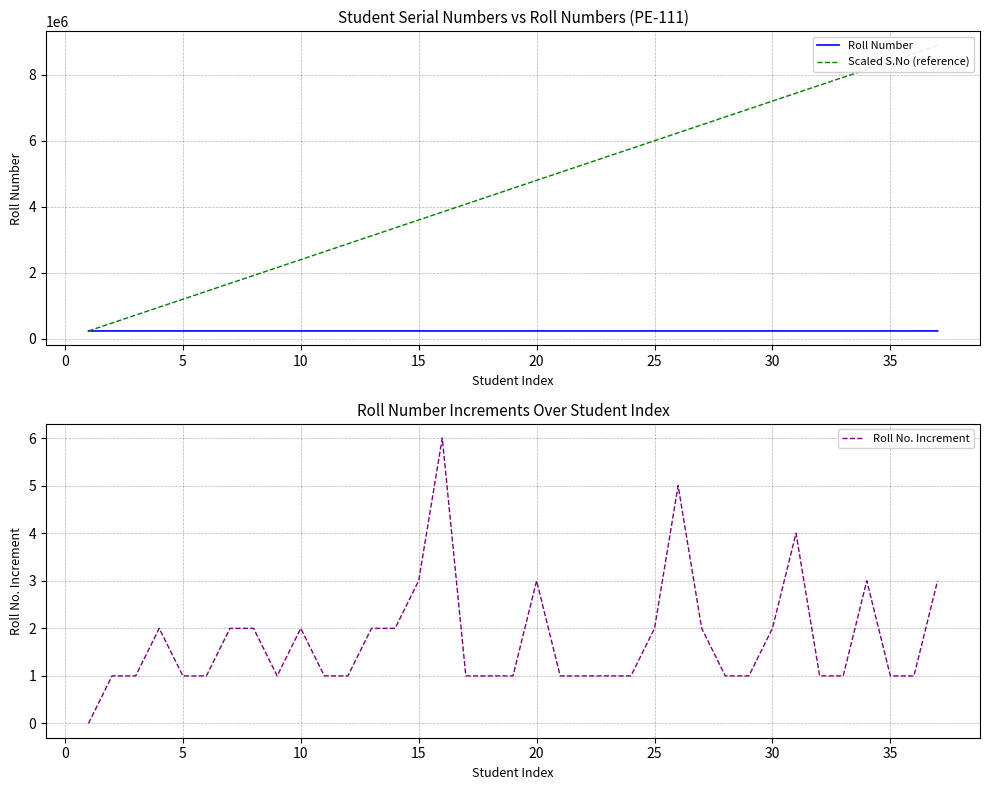

What is the total value across all series at 10?

1200011